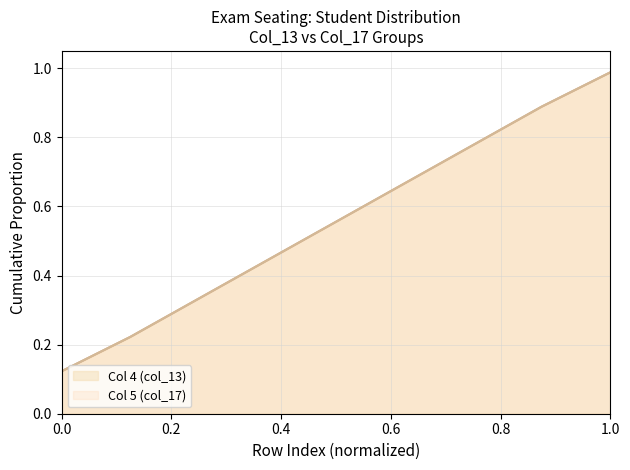

What is the difference between the Column 5 (col_17) values at Row 4 and Row 7?

0.3